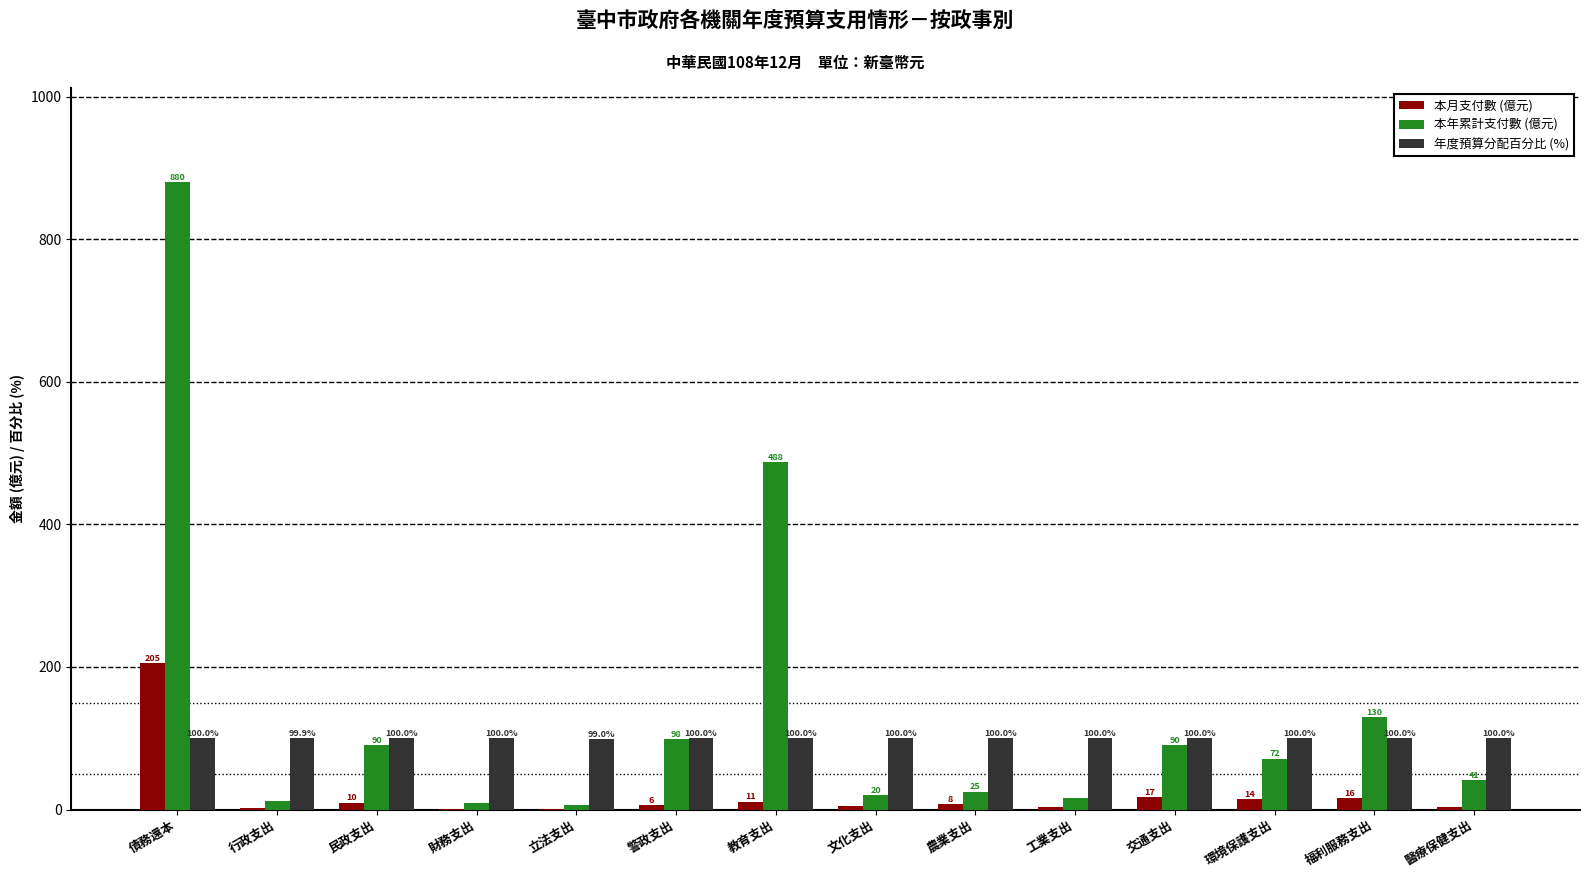

Which series has the largest total across all categories?

本年累計支付數 (億元)